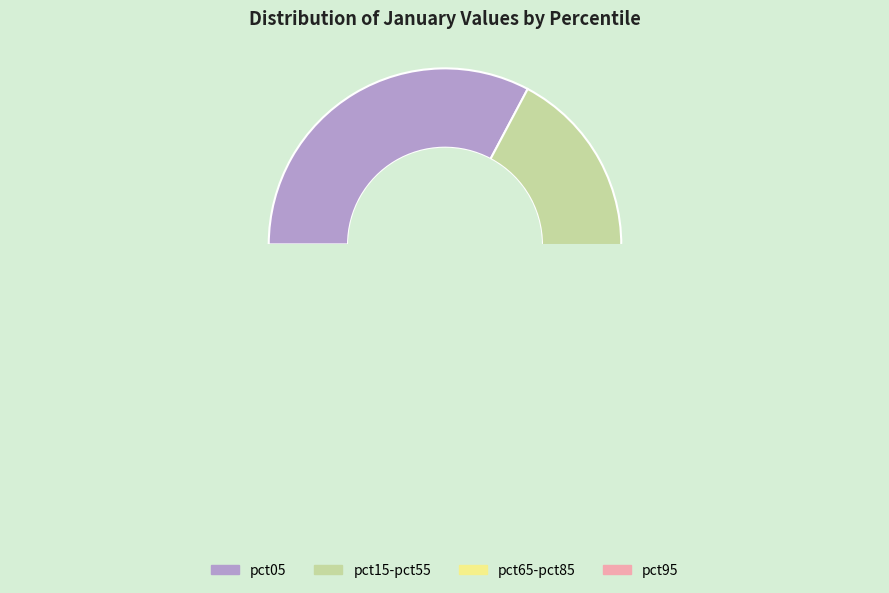

What portion of the pie excludes pct65?

93.5%